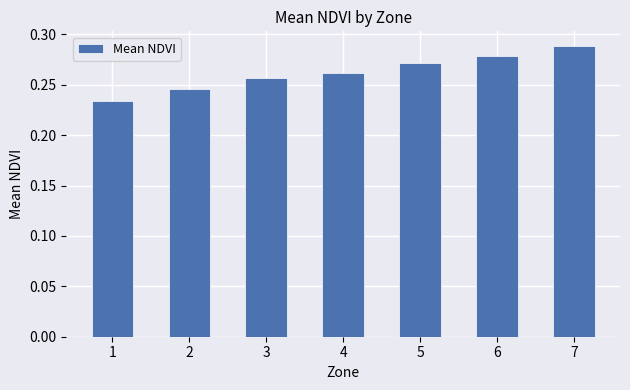

What is the sum of all values?

1.8